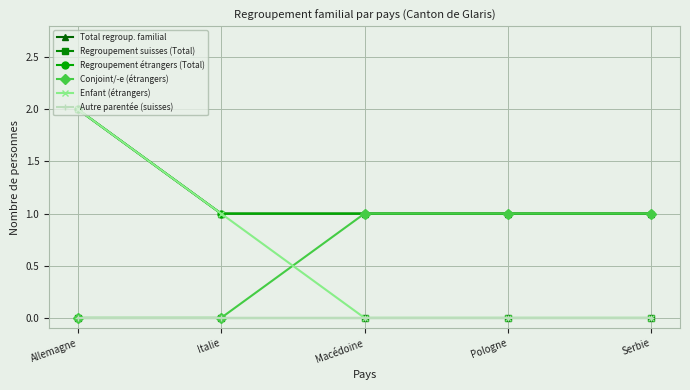

True or false: Regroupement étrangers (Total) and Autre parentée (suisses) cross at least once.

False